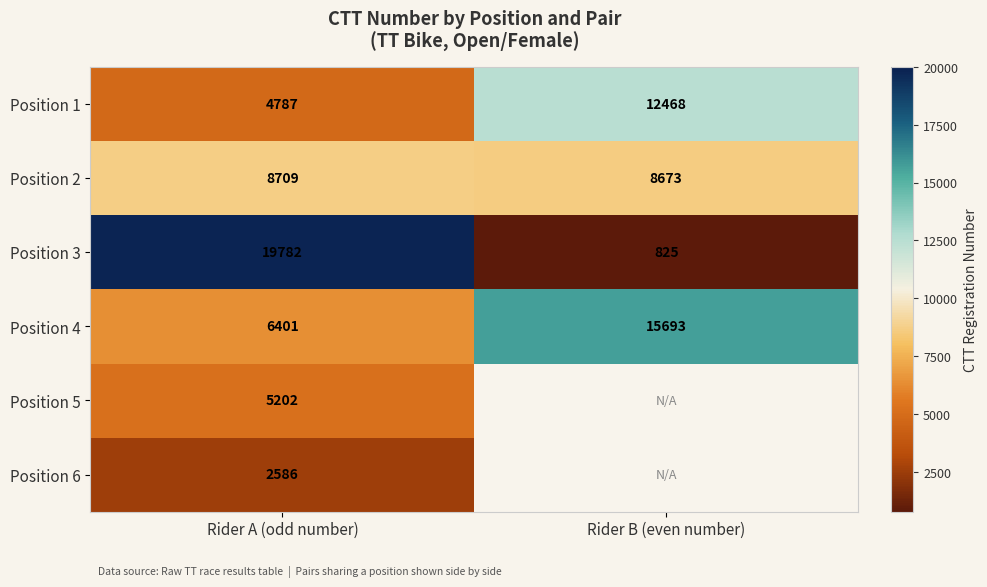

What is the approximate value of Position 3 at Rider A (odd number)?

19782